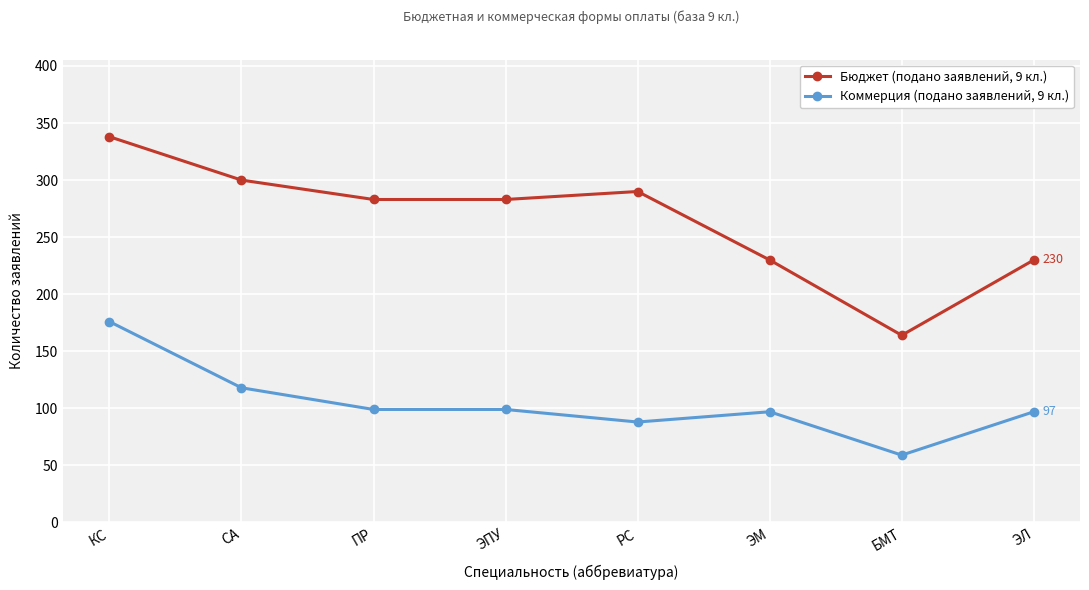

List the series in order of their overall mean, lowest first.

Коммерция (подано заявлений, 9 кл.), Бюджет (подано заявлений, 9 кл.)